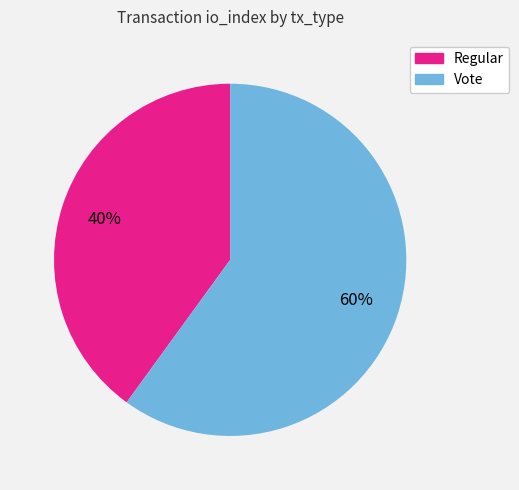

Count the number of slices in the pie.

2